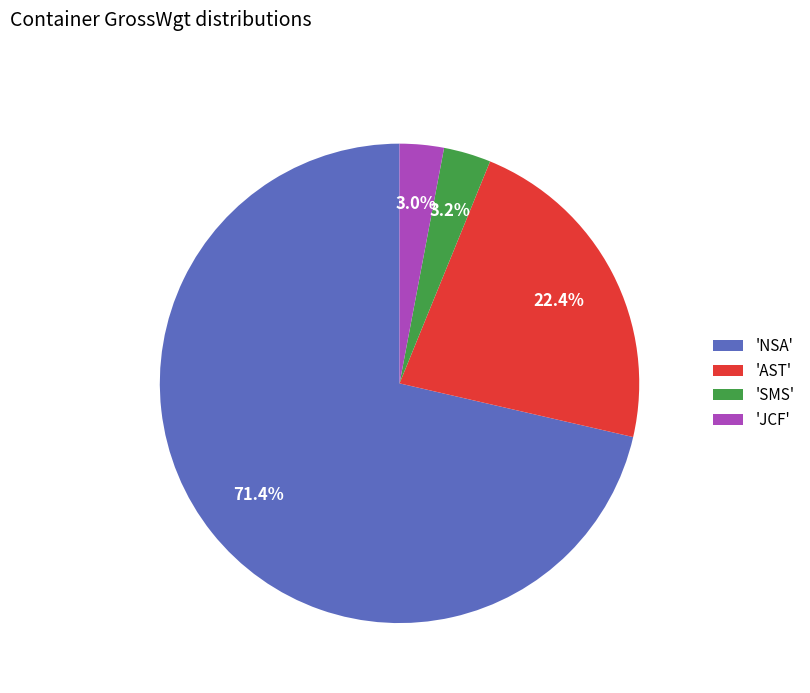

How many segments does this pie chart have?

4